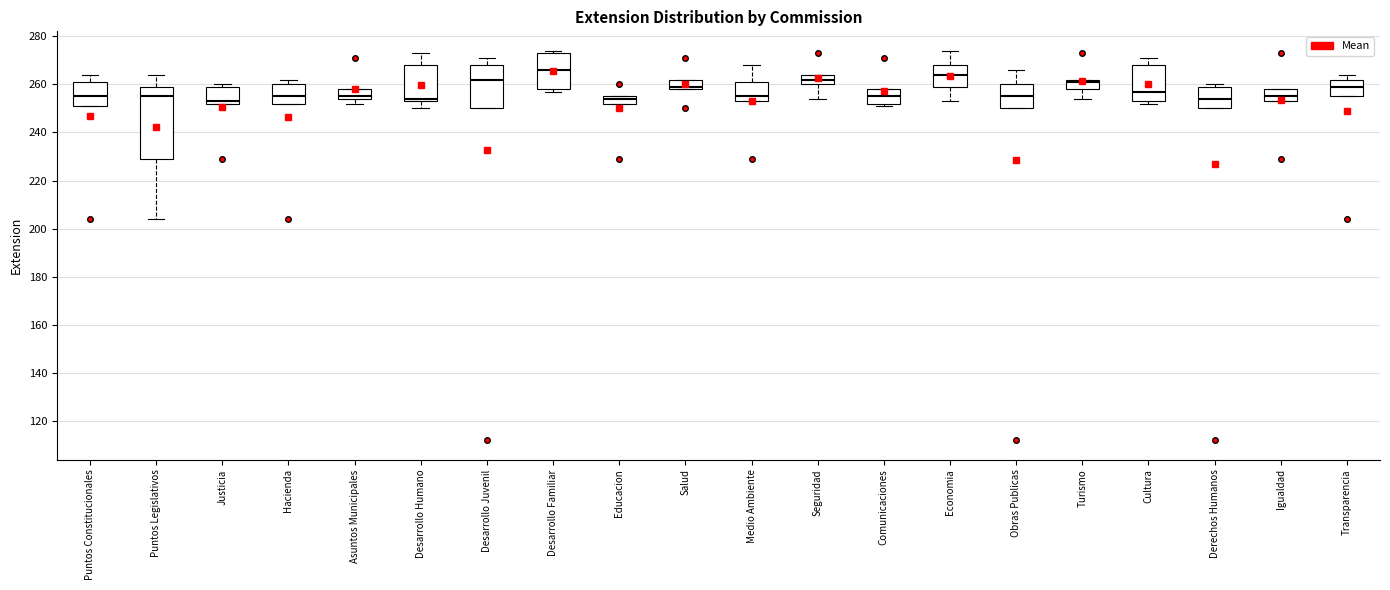

Where does the upper whisker of the box for Cultura end on the y-axis? The values are not printed on the chart, so give them approximately, as read against the axis.

272